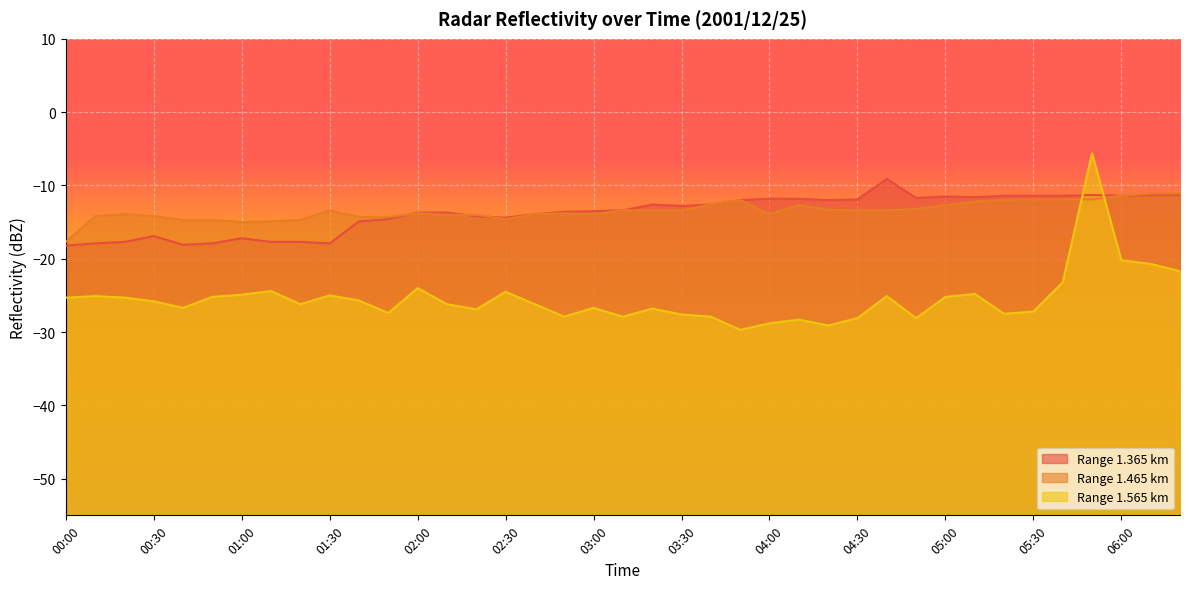

Where do 1.465 and 1.565 first cross each other?

05:40 and 05:50